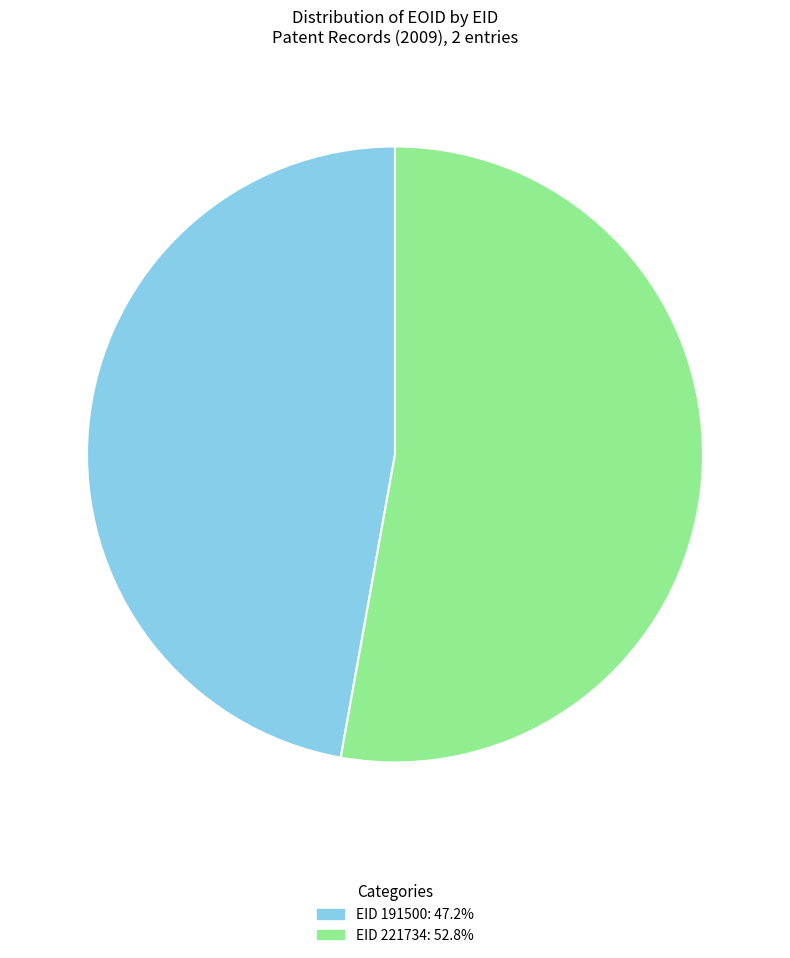

Is there any slice that represents more than half of the pie?

Yes